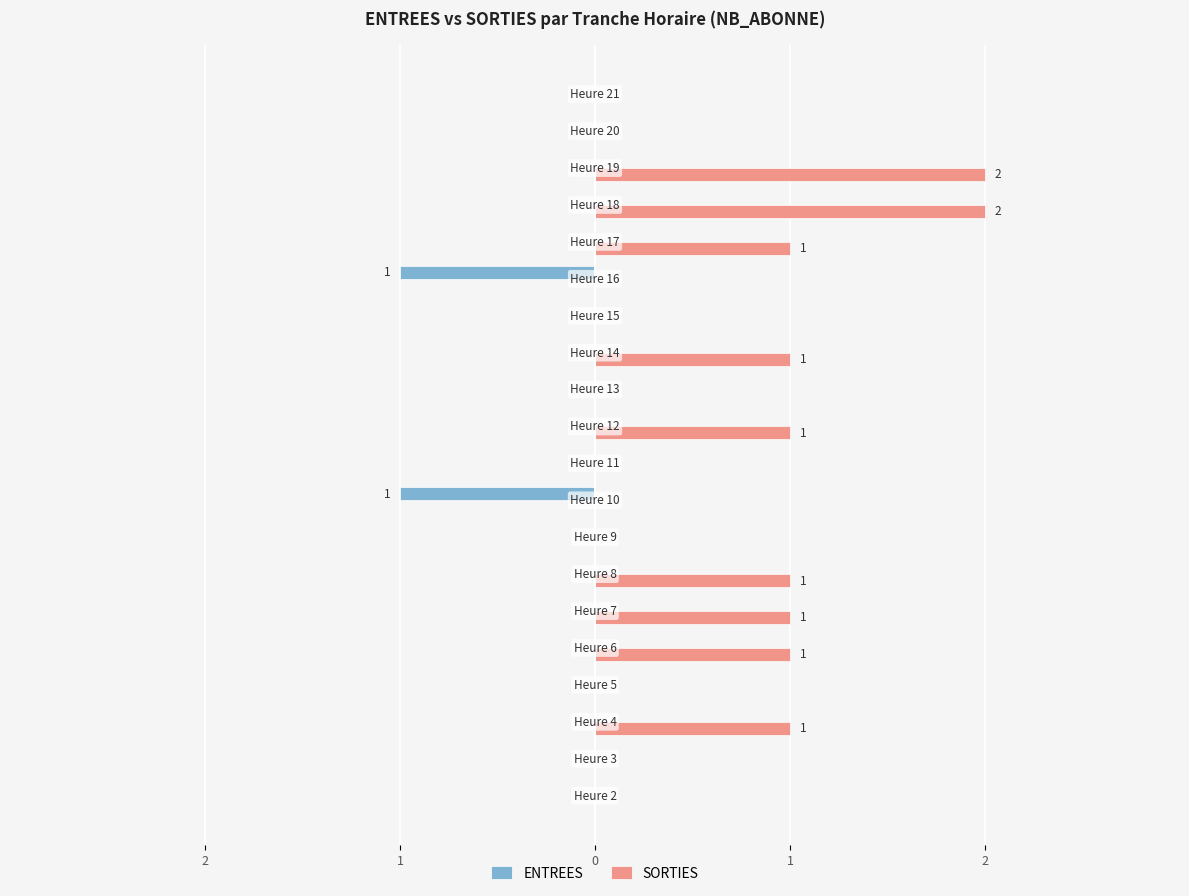

Which series has the widest spread of values?

SORTIES